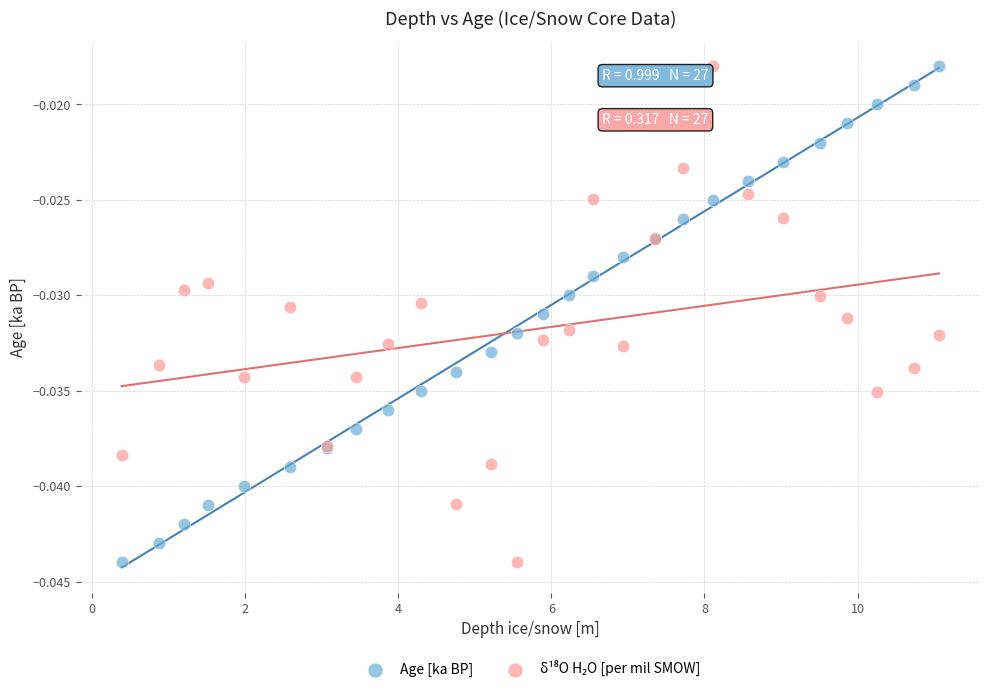

What is the X range (max minus min) for the scatter plot?

10.7